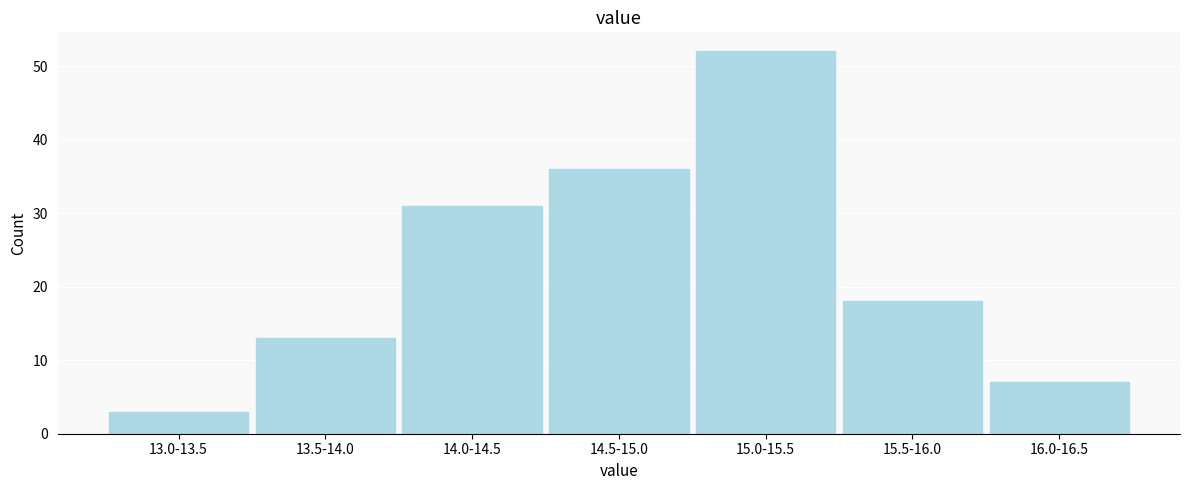

Reading left to right, extract all data points from this chart.

13.0-13.5=3	13.5-14.0=13	14.0-14.5=31	14.5-15.0=36	15.0-15.5=52	15.5-16.0=18	16.0-16.5=7